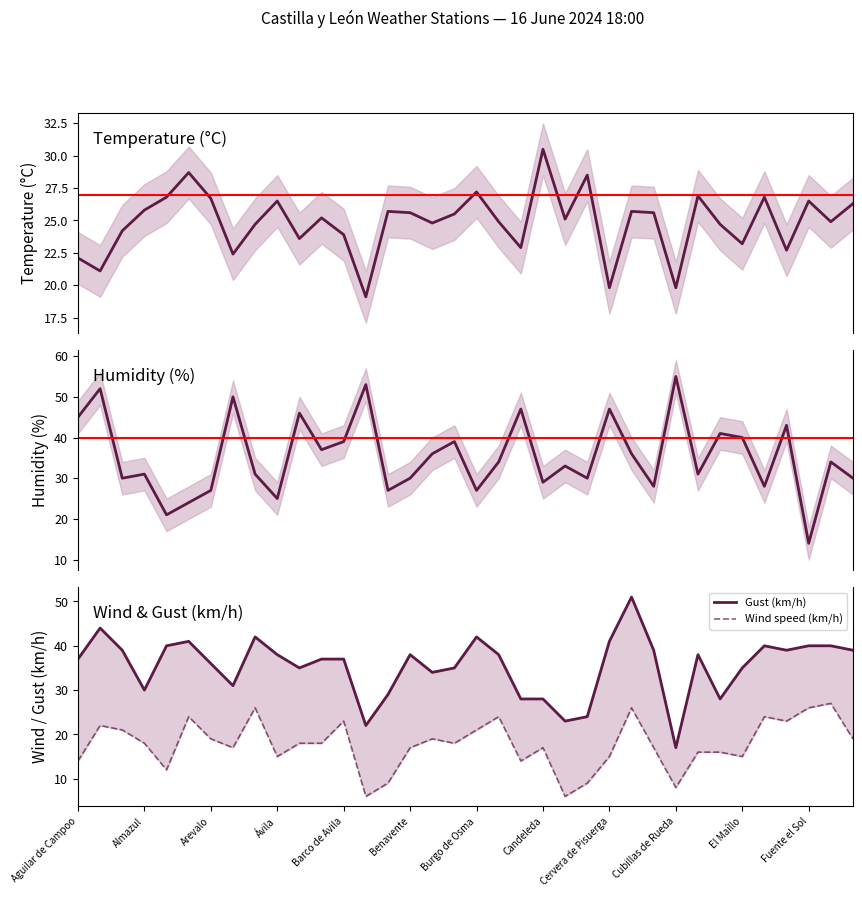

Rank the categories by Gust (km/h) value from highest to lowest.

25, Almazul, Cervera de Pisuerga, 18, Benavente, 24, Barco de Avila, 31, 33, 34, Arevalo, 26, 32, 35, Cubillas de Rueda, 15, 19, 28, Aguilar de Campoo, Fuente el Sol, 12, Burgo de Osma, El Maíllo, 17, 30, 16, Candeleda, Ávila, 14, 20, 21, 29, 23, 22, 13, 27